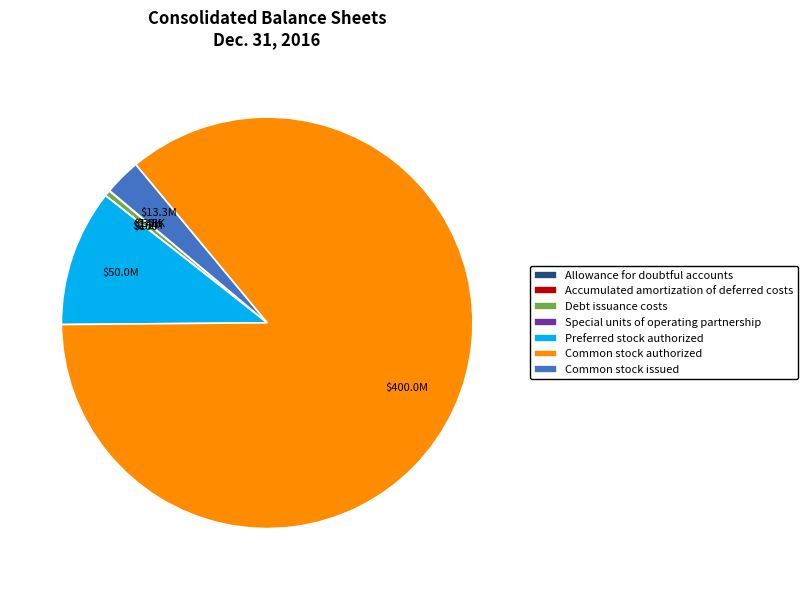

Do Common stock issued and Common stock authorized together represent more than half of the pie?

Yes